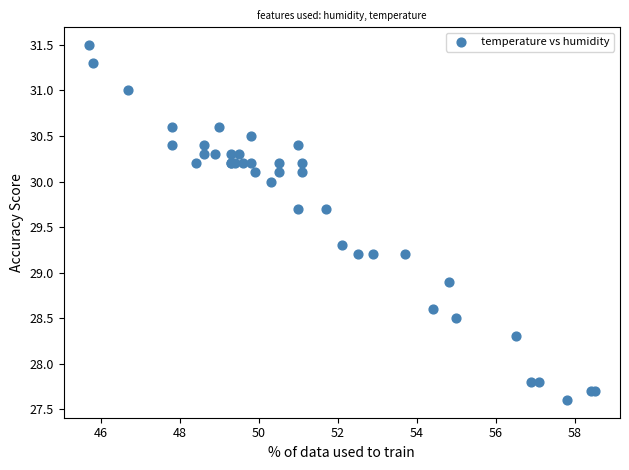

What Y value in the scatter plot is closest to 29?

28.9